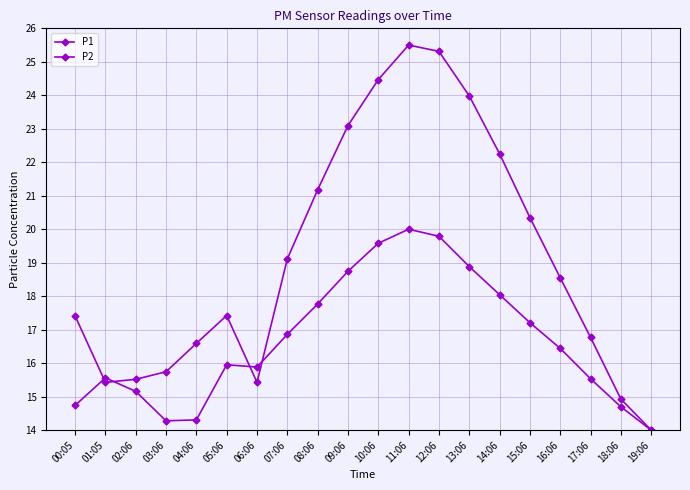

What value does the P1 series have at 15:06?

20.3